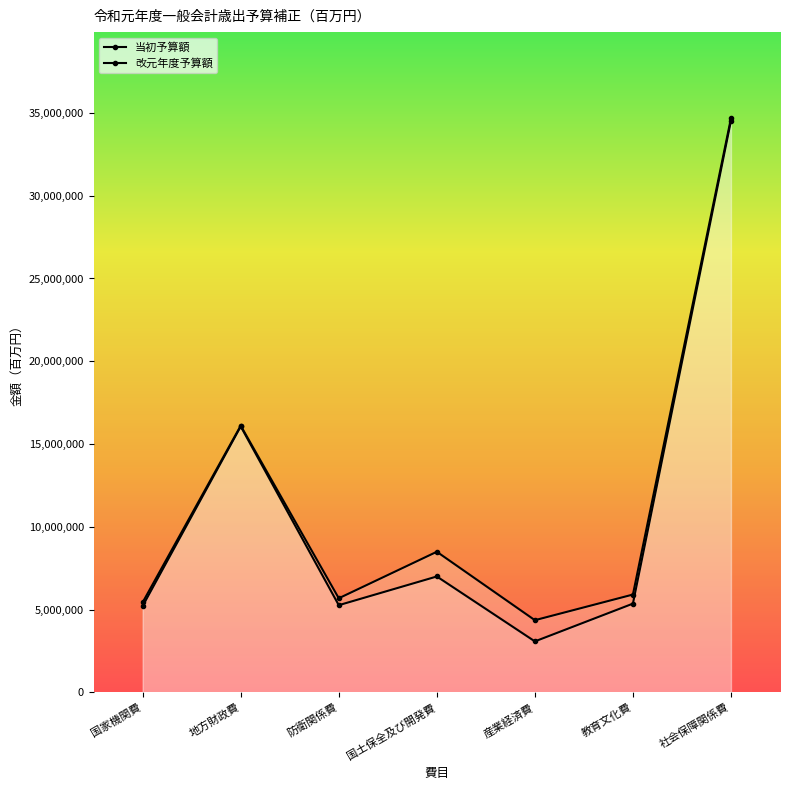

How many data points in 当初予算額 are less than 5364945?

3